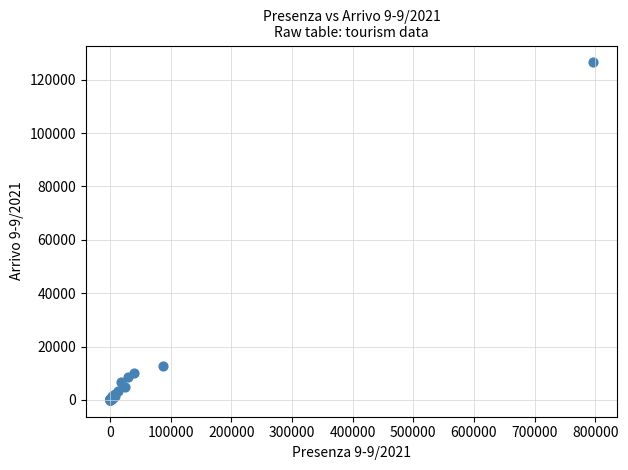

What Y value in the scatter plot is closest to 63259?

12635